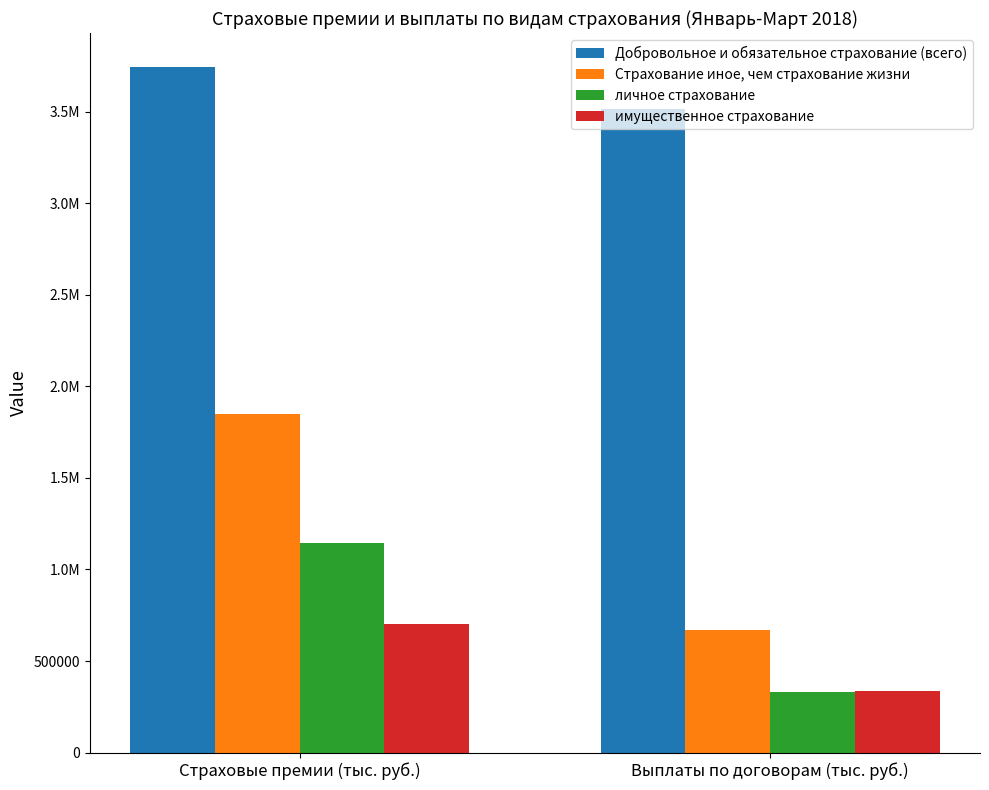

Which category has the highest value across all series?

Страховые премии (тыс. руб.)